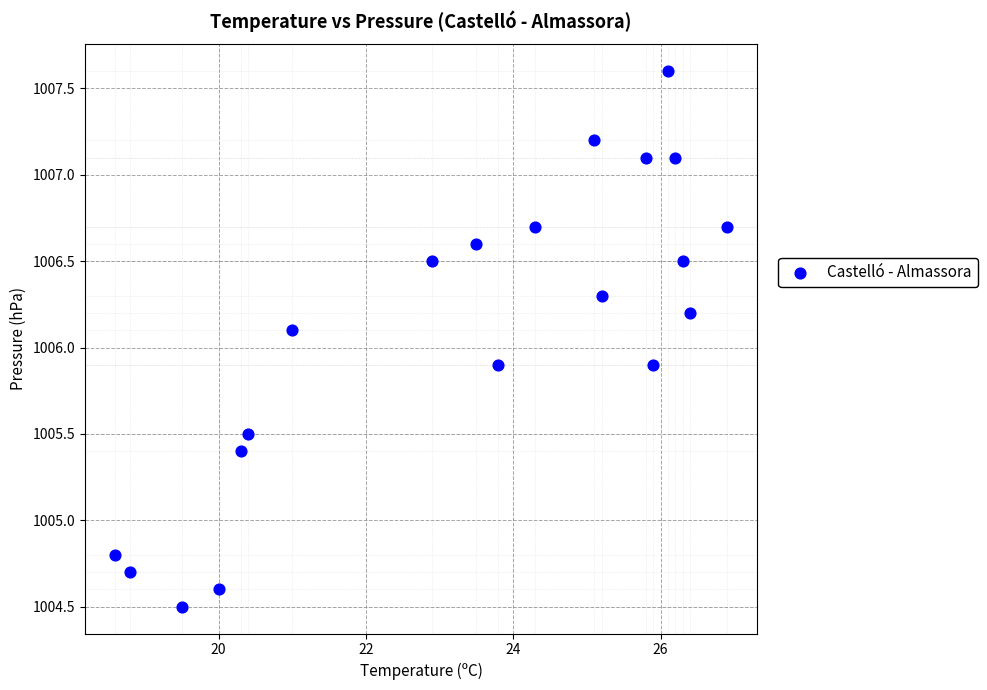

What is the range of X values (max minus min)?

8.3